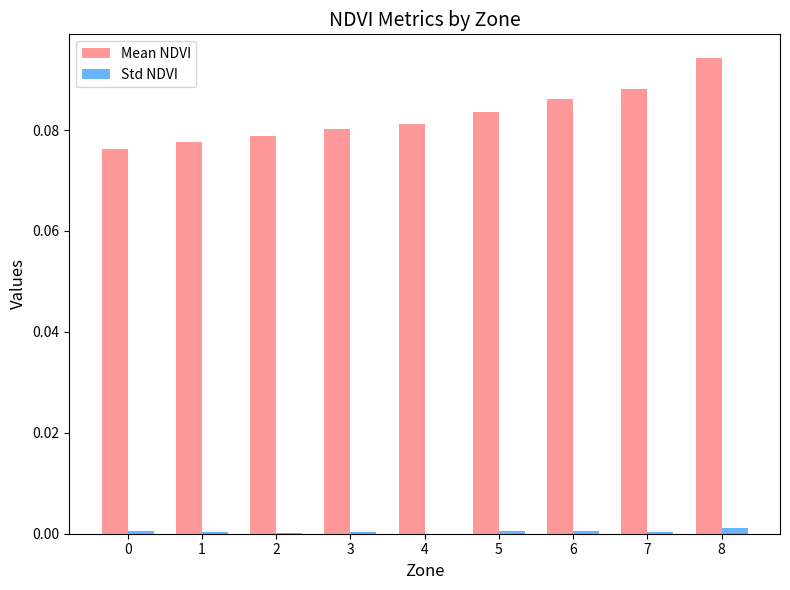

At which category is the sum across all series the highest?

8